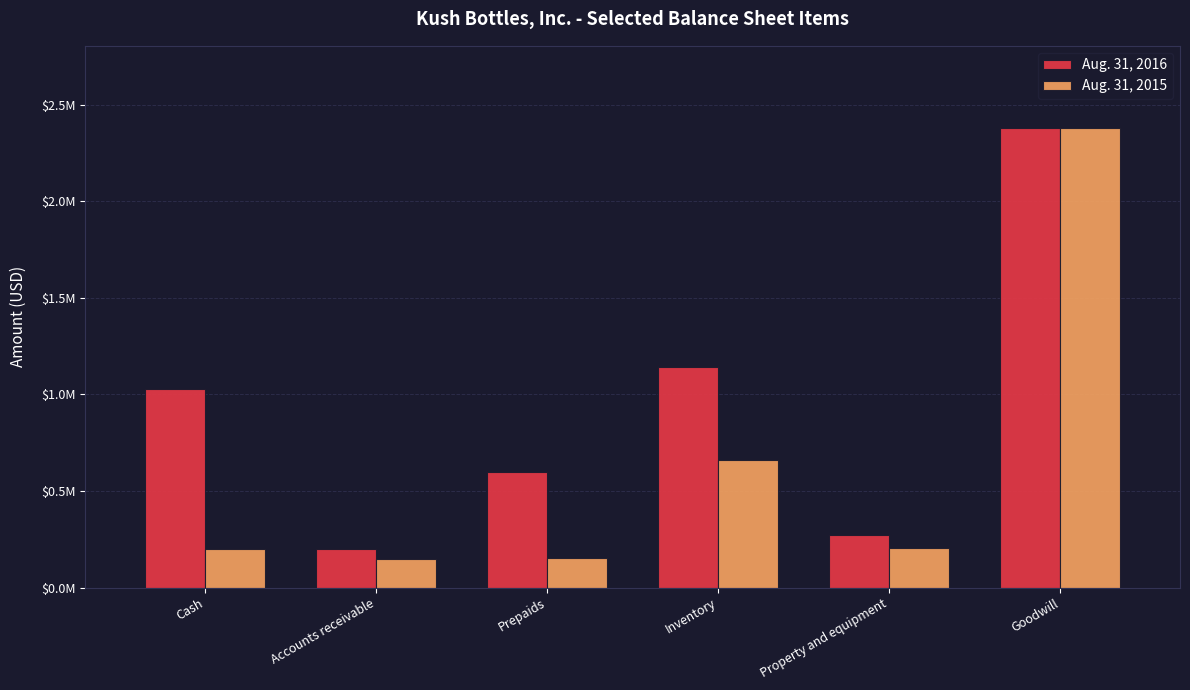

What are all the series names shown in the legend?

Aug. 31, 2016, Aug. 31, 2015